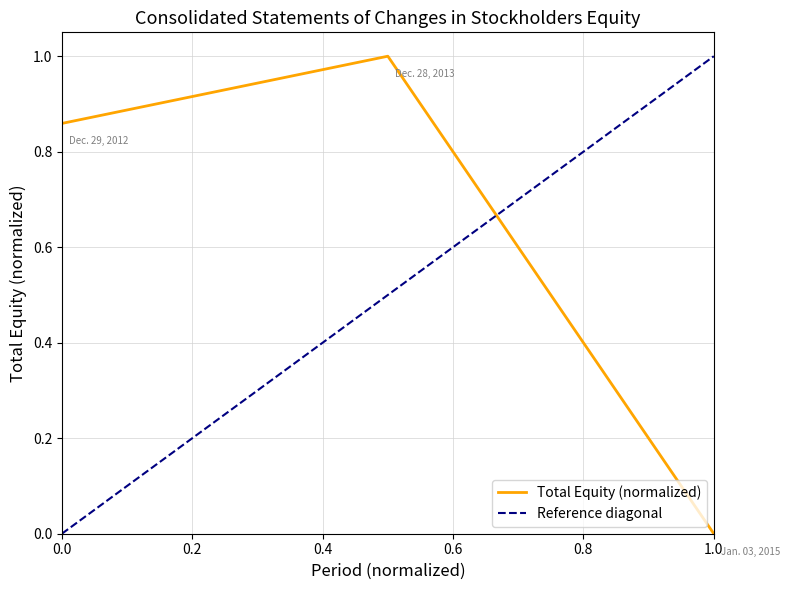

Which category has the lowest value in the Total Equity (normalized) series?

1.0